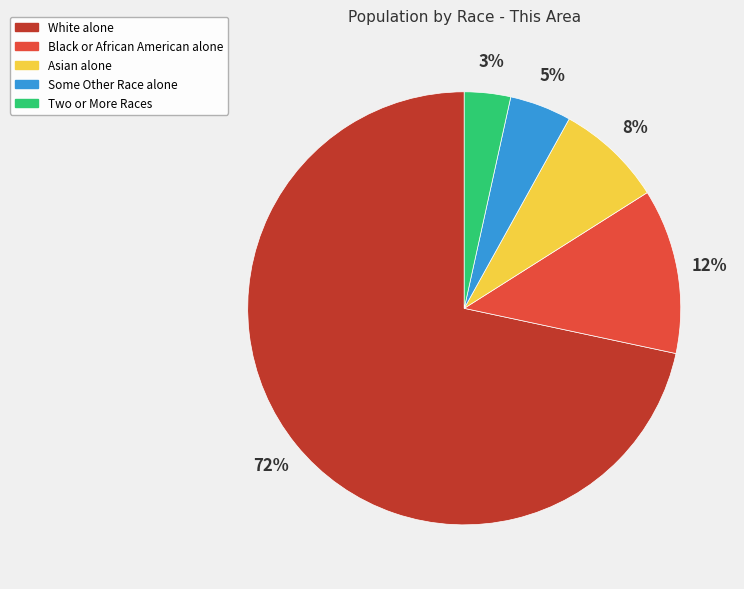

Rank the categories by value from highest to lowest.

White alone, Black or African American alone, Asian alone, Some Other Race alone, Two or More Races